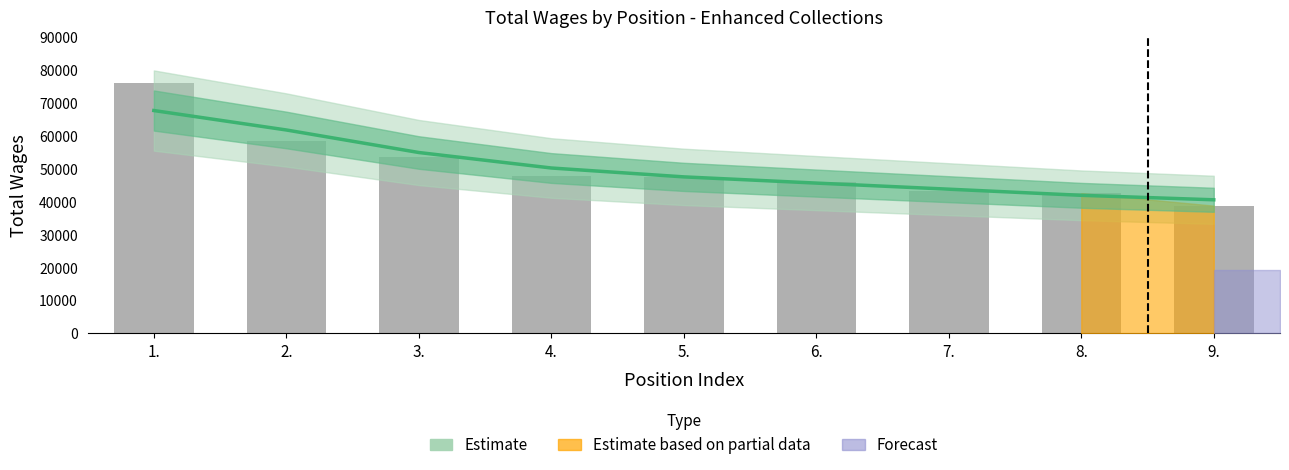

What is the smallest value displayed?

40636.7